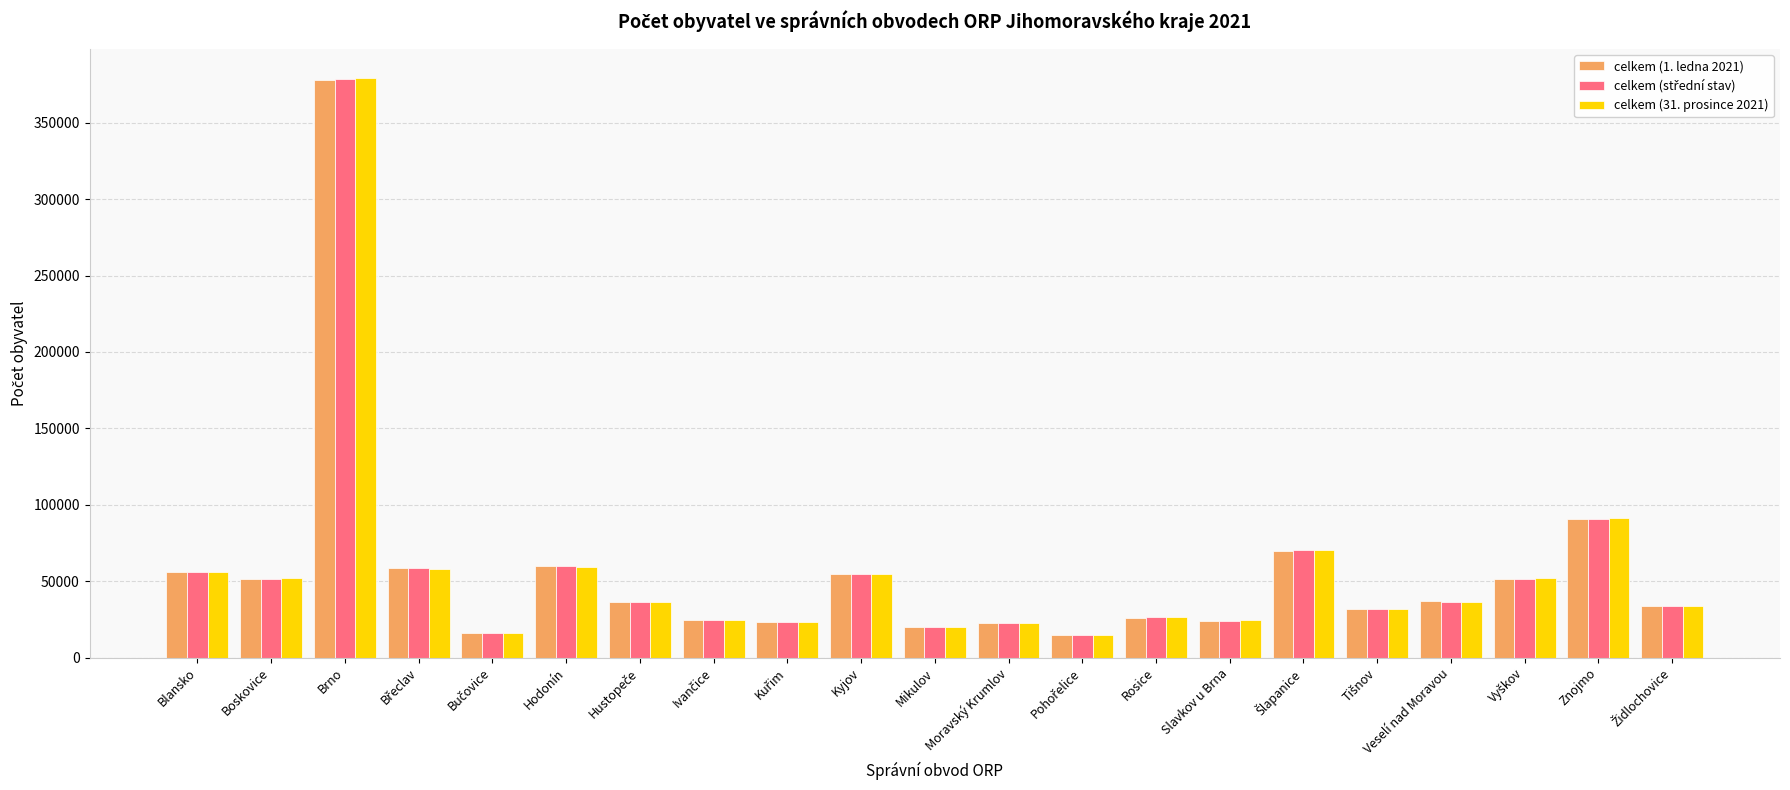

At which category is the sum across all series the highest?

Brno